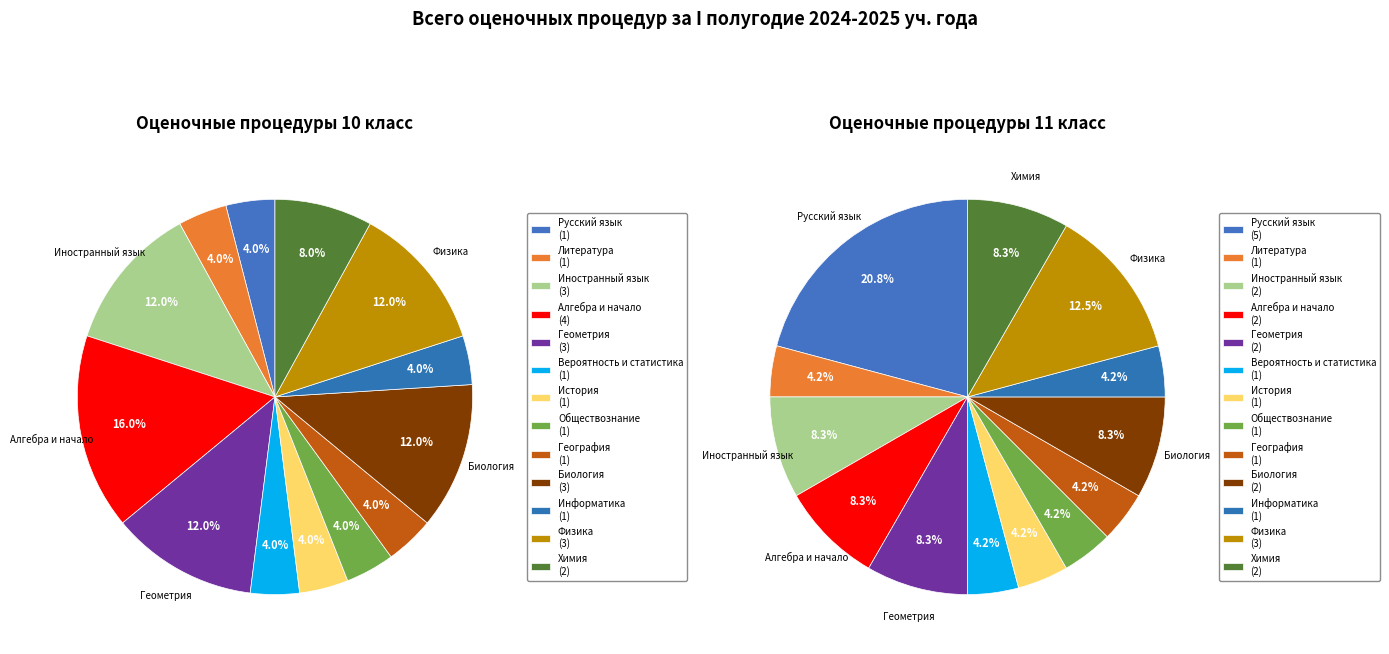

Is it true that Иностранный язык is 8% of the pie?

True